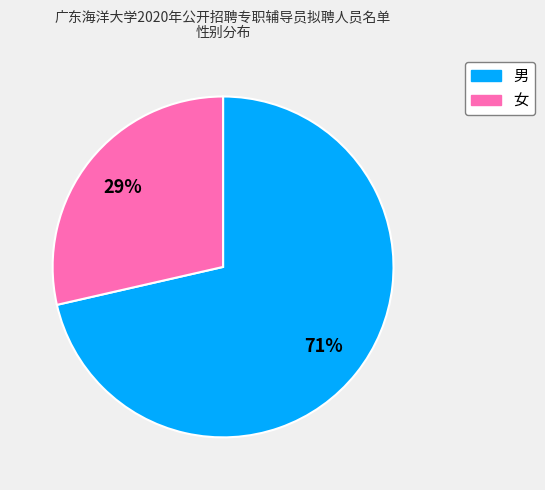

Which has a higher value, 男 or 女?

男